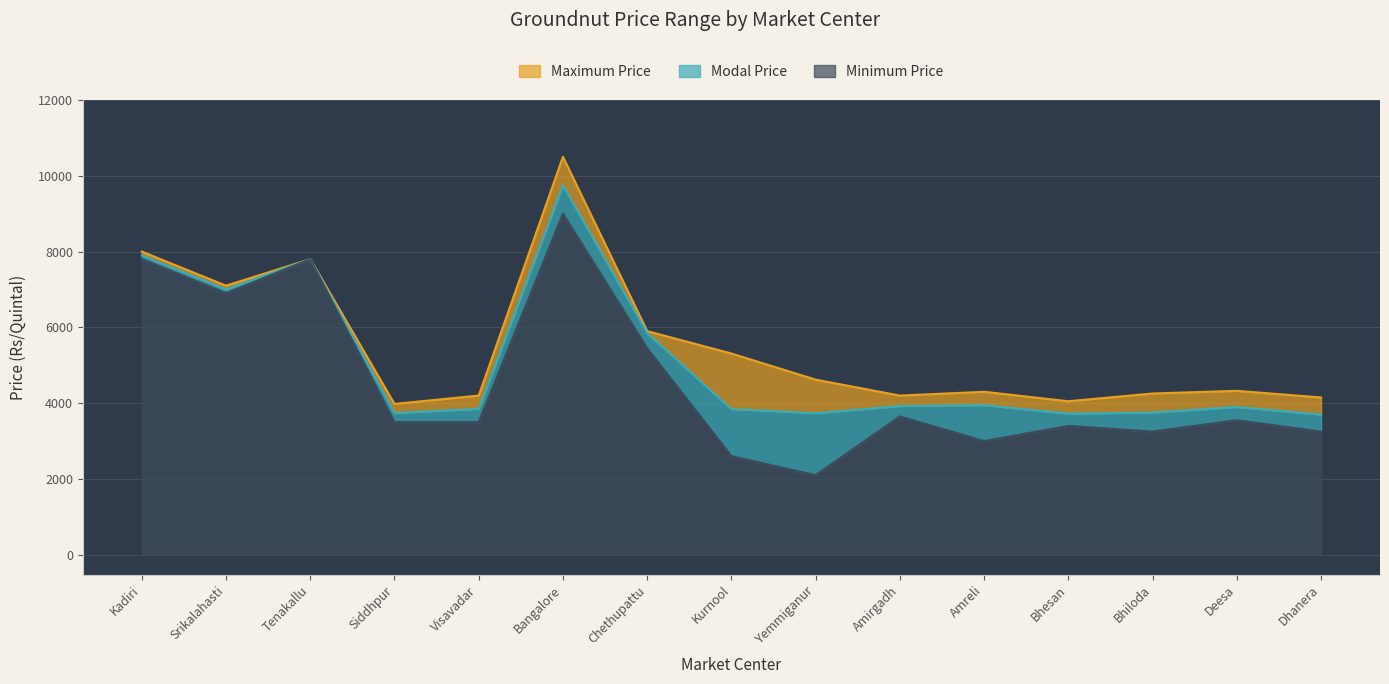

In Maximum Price, how many points are higher than both neighbors (excluding endpoints)?

4